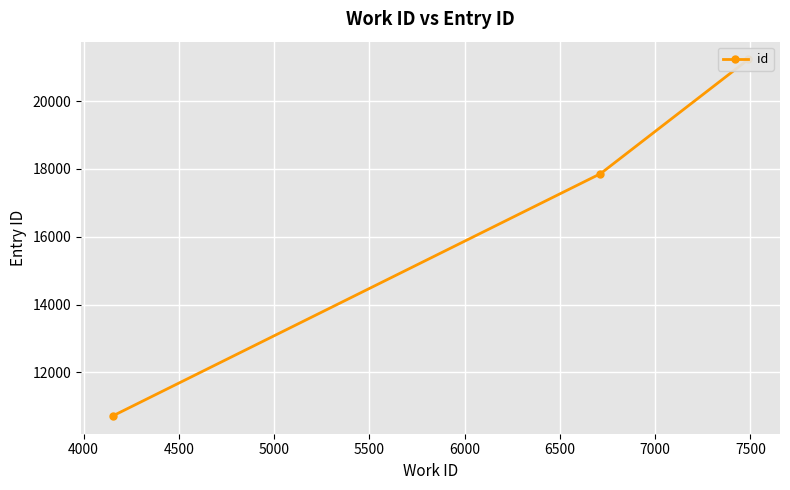

What is the minimum value shown in the chart?

10712